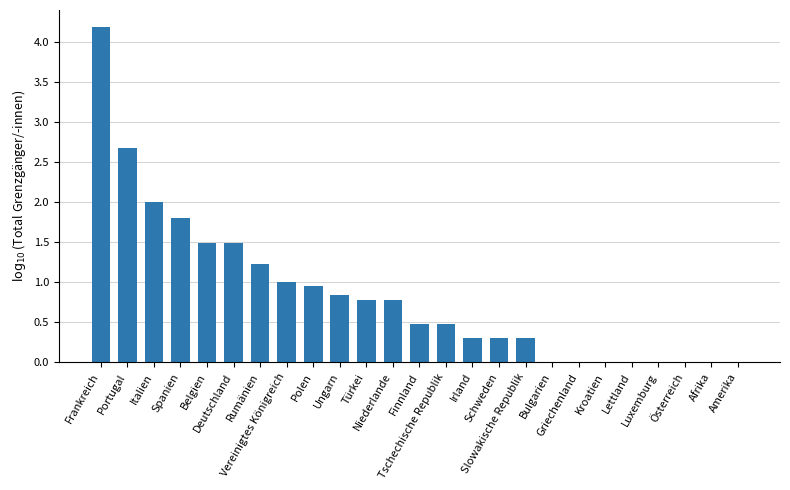

Which has a higher value, Portugal or Polen?

Portugal